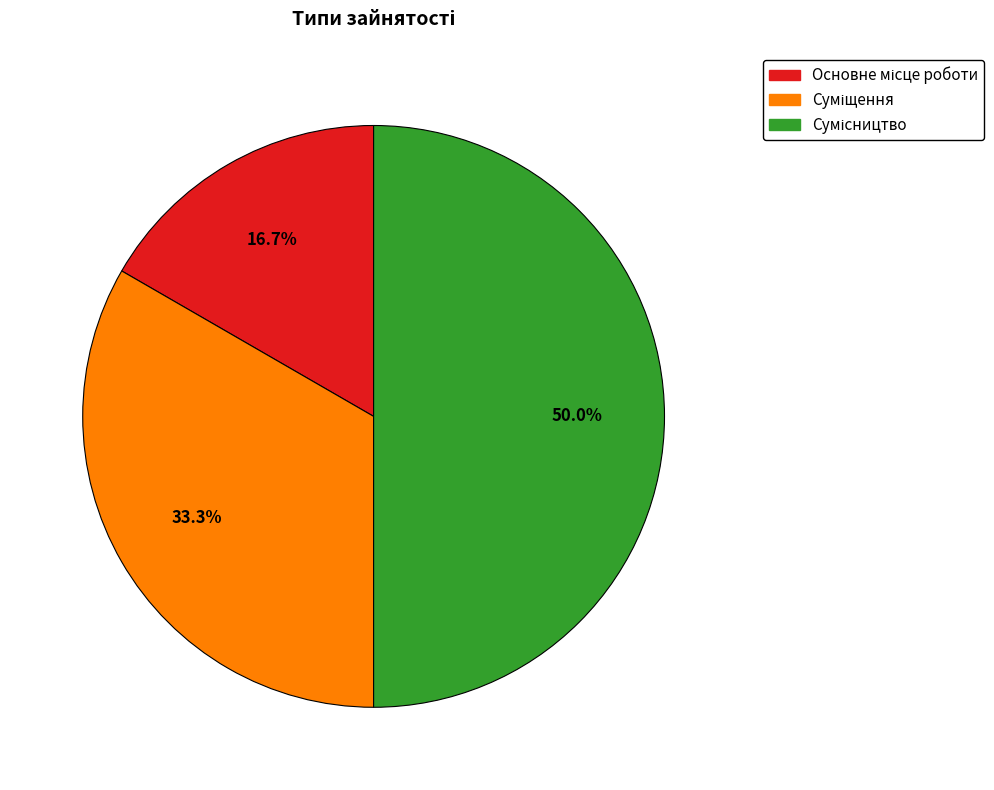

To the nearest percent, what is the average slice percentage?

33%